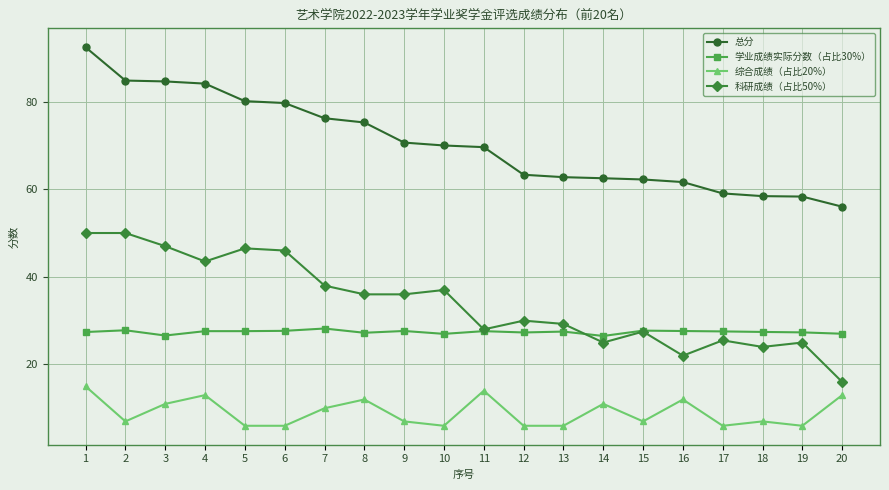

True or false: 综合成绩（占比20%） and 总分 cross at least once.

False